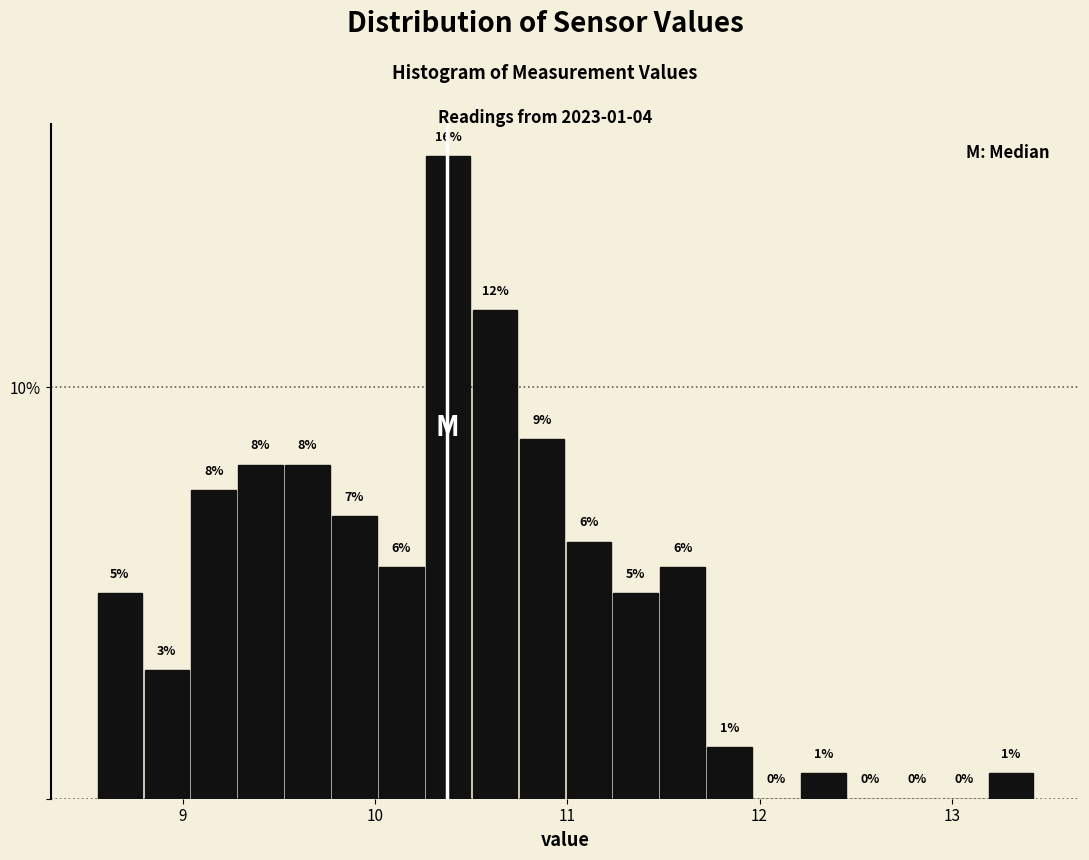

Read against the x-axis, roughly where is the centre of the tallest bar?

10.4